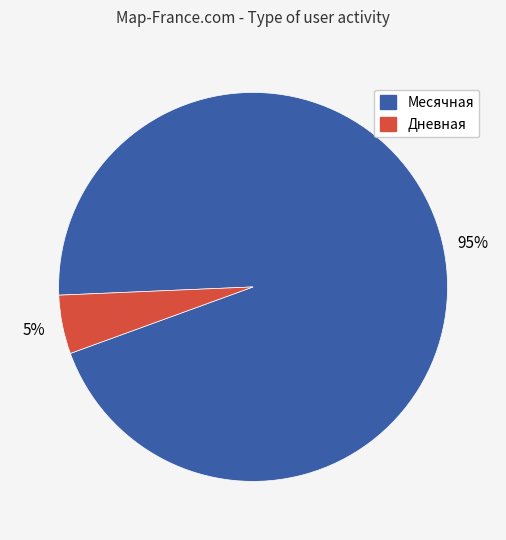

Count the number of slices in the pie.

2